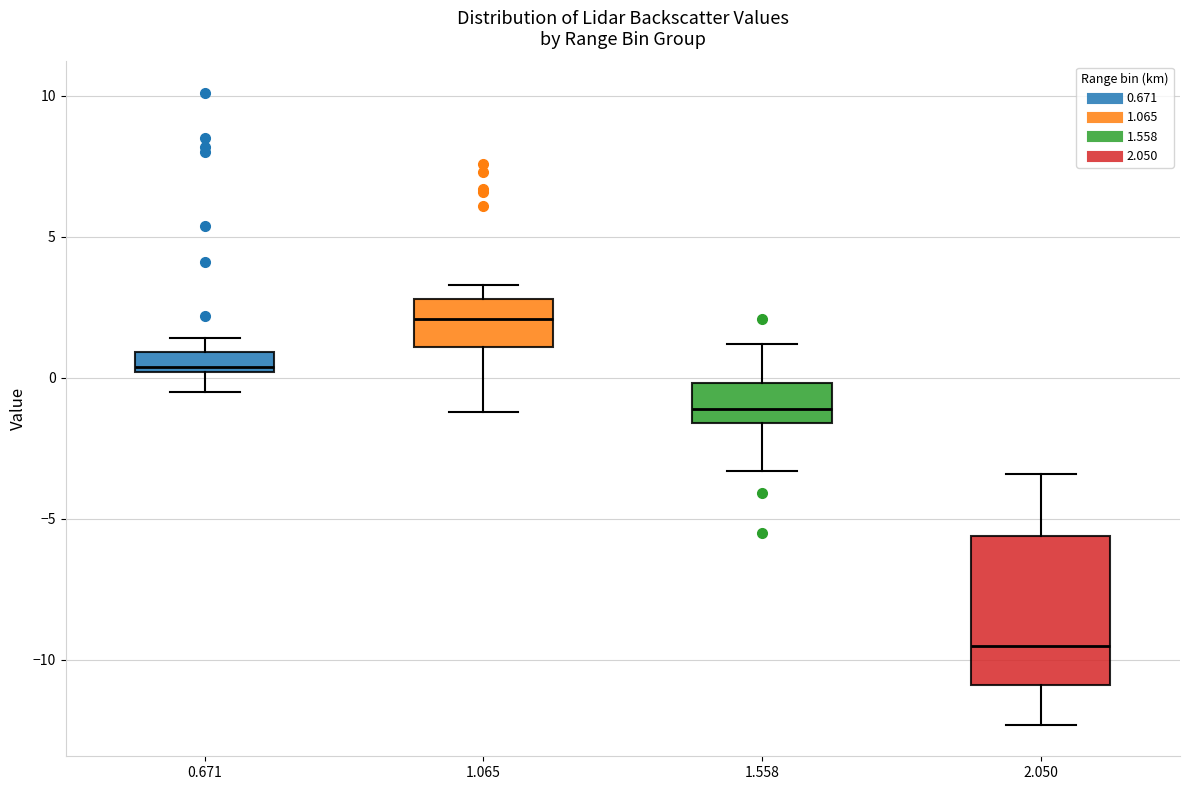

Which box is the tallest, from its lower edge to its upper edge?

2.050